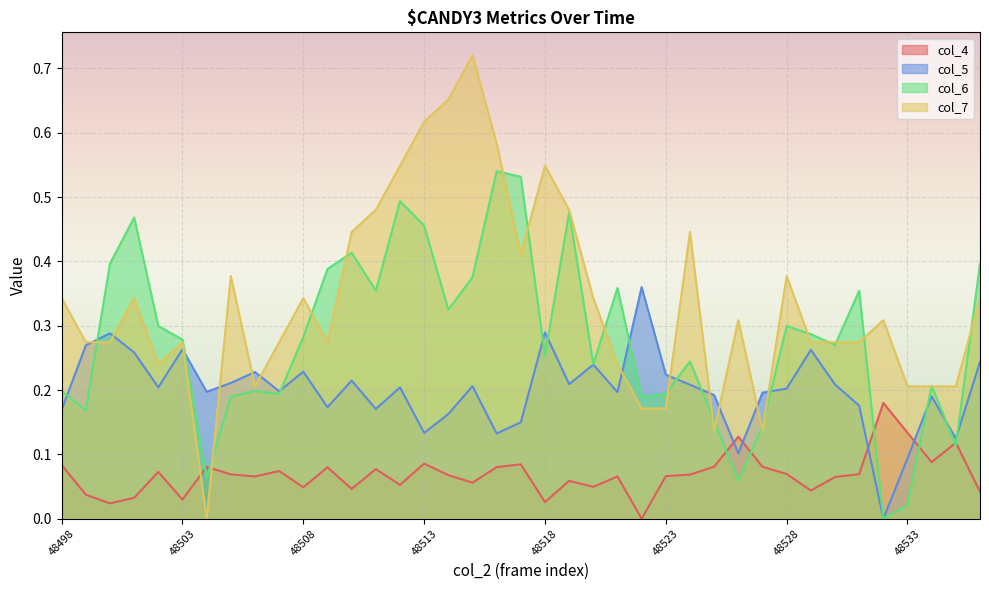

How many lines are shown in the chart?

4